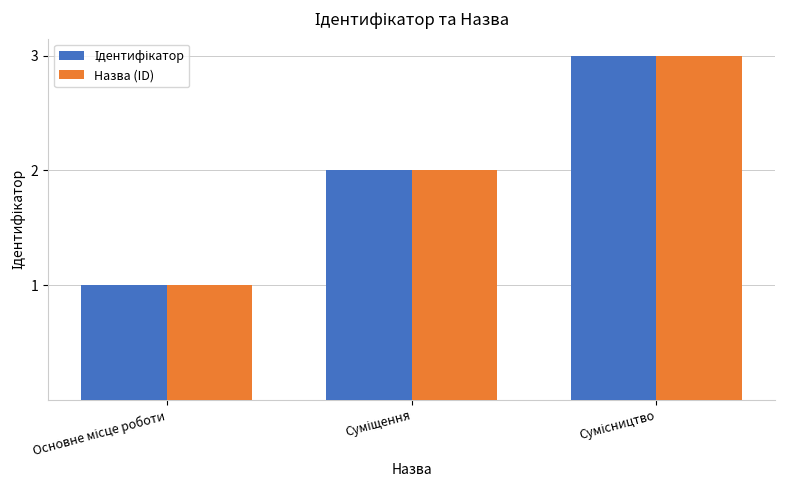

What is the sum of all Назва (ID) values?

6